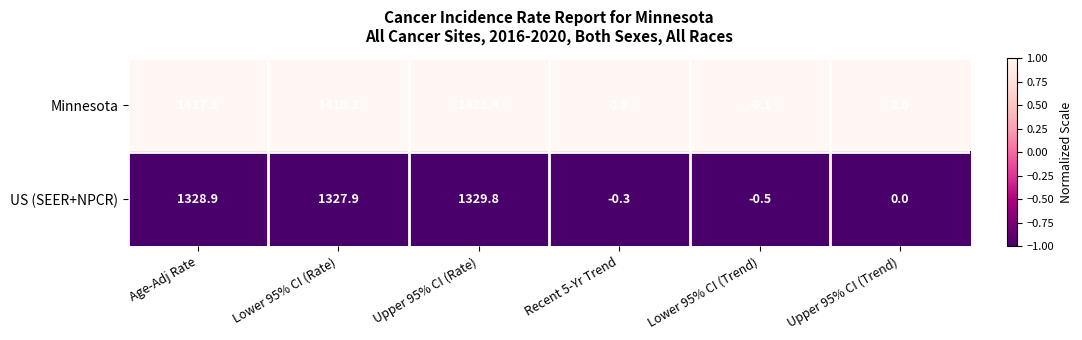

True or false: Minnesota has a value of -0.1 at Lower 95% CI (Trend).

True